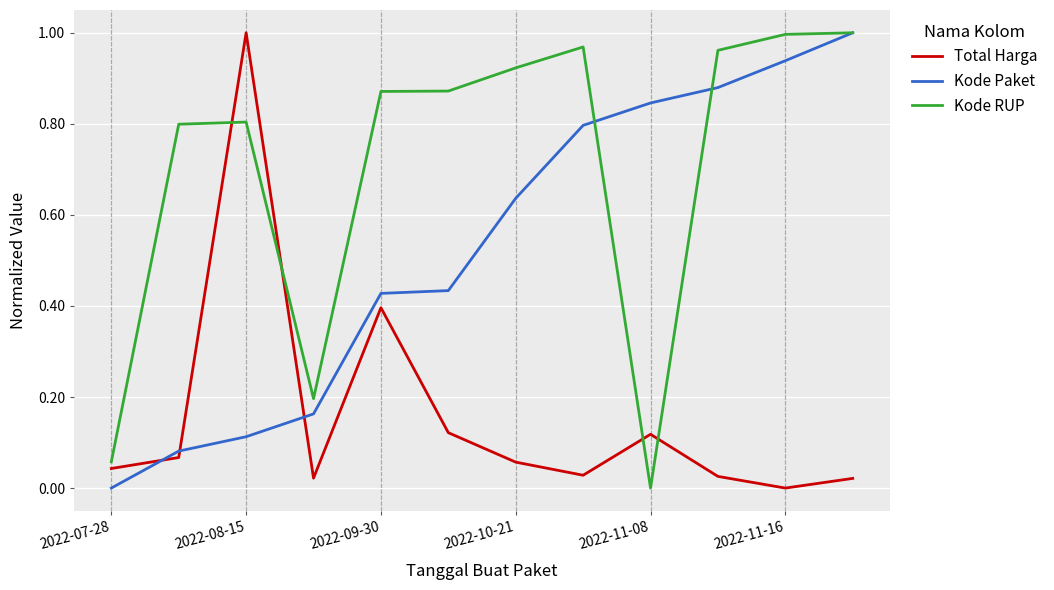

Which series ends up on top after the final intersection of Kode Paket and Total Harga?

Kode Paket